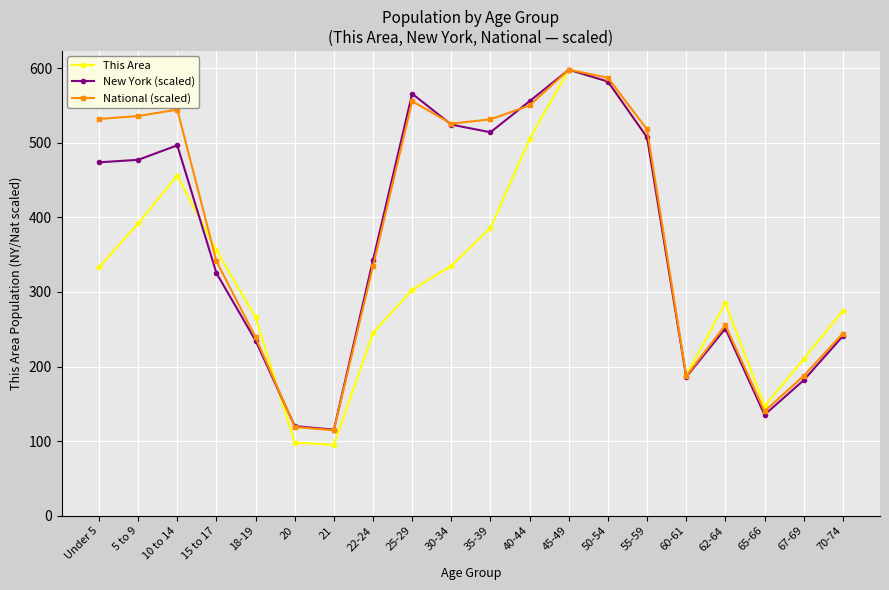

How many values in the This Area series are below 333?

10